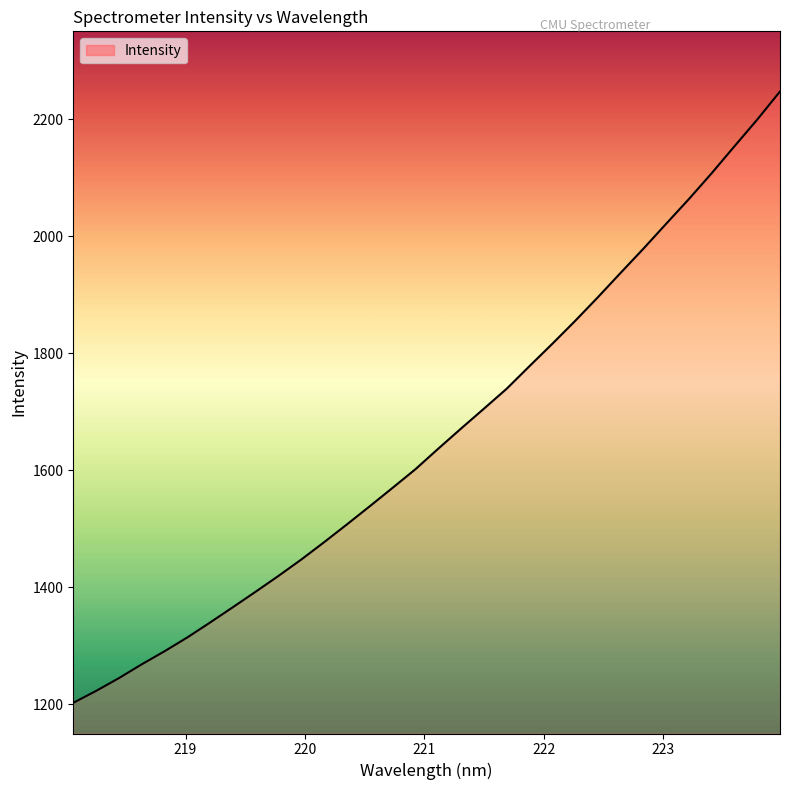

What is the maximum value shown in the chart?

2247.2